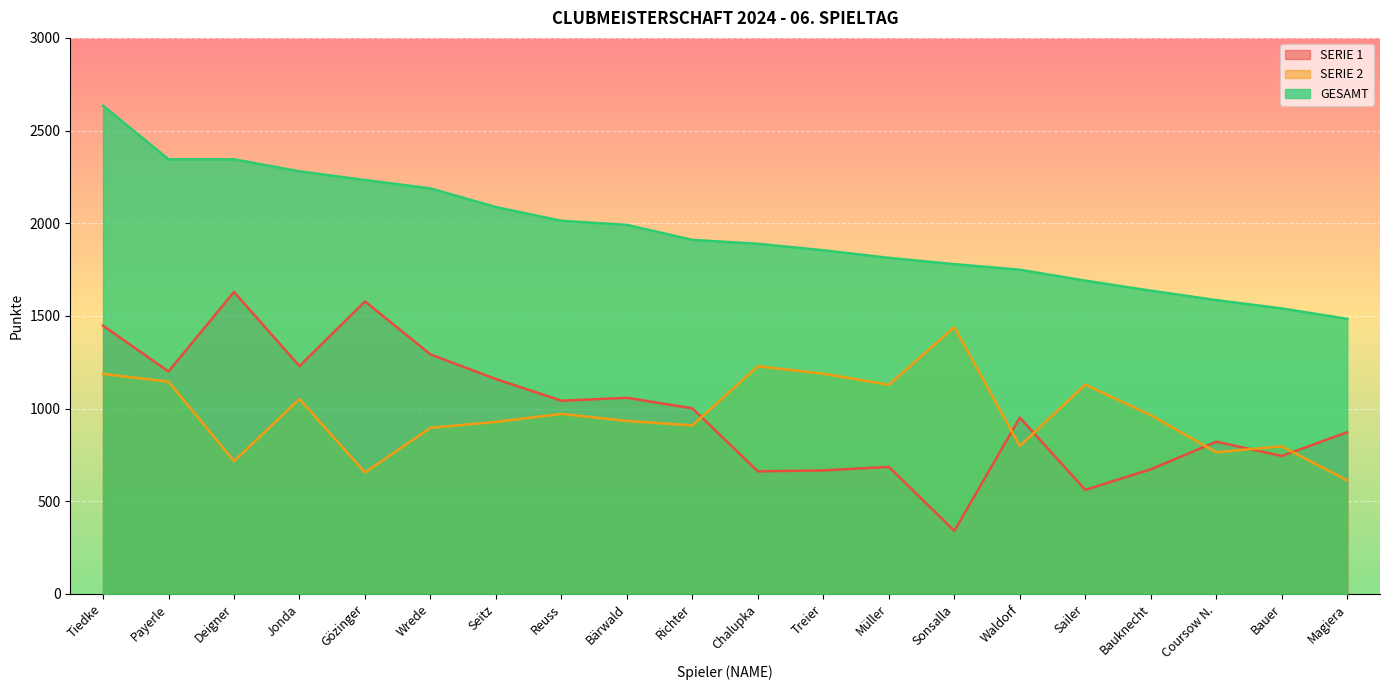

How many data points does each series have?

20